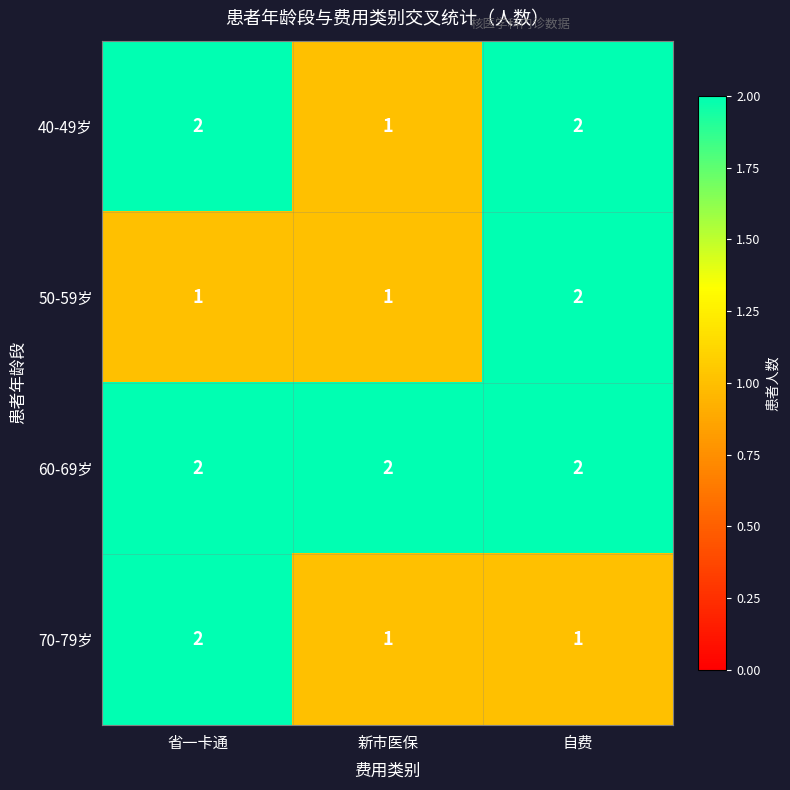

How many distinct data groups are displayed?

4